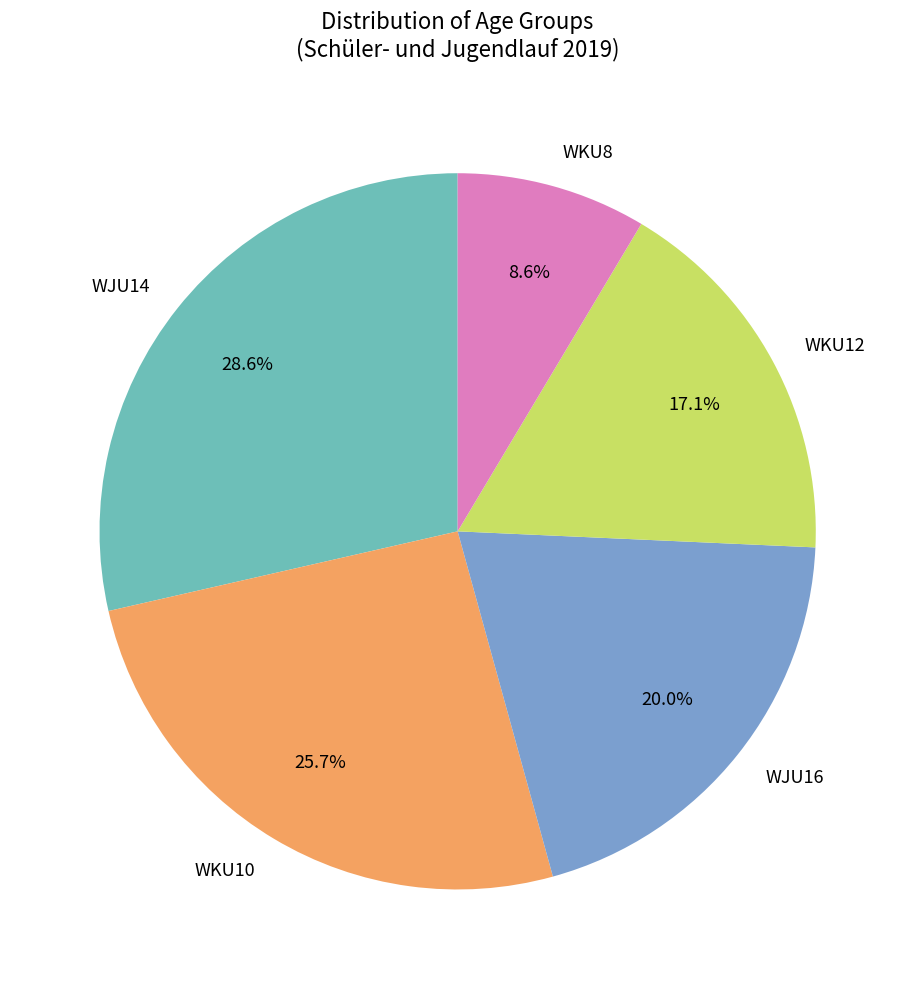

To the nearest percent, what portion does WKU10 represent?

26%